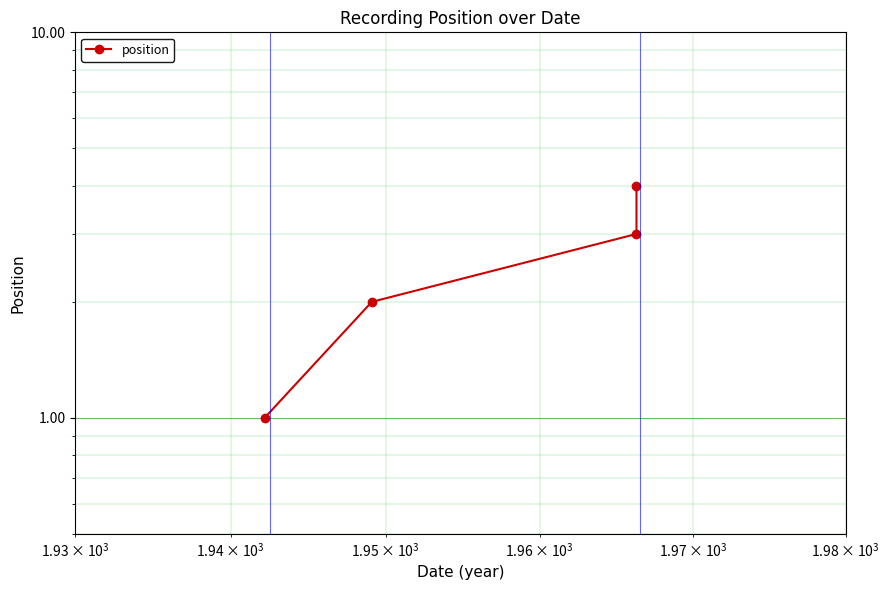

True or false: there are more than 1 points higher than both neighbors.

False